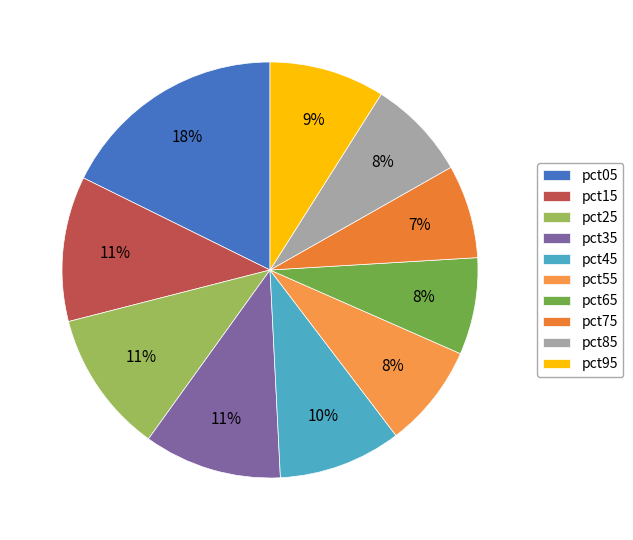

Which category has the biggest portion of the pie?

pct05